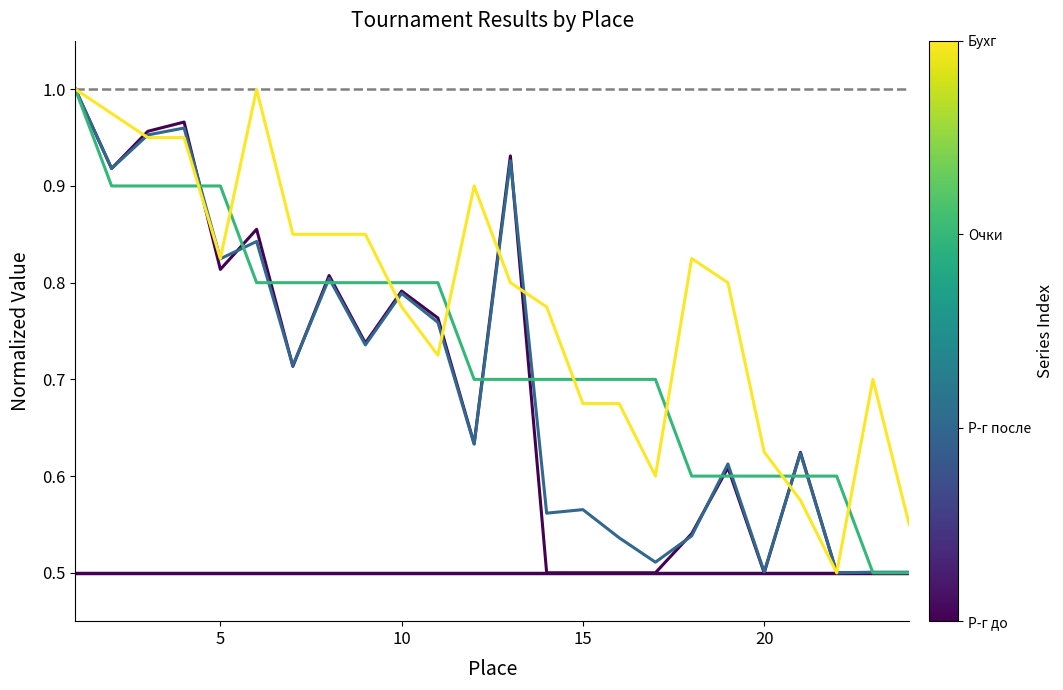

What is the difference between the Р-г до values at 10 and 2?

0.1